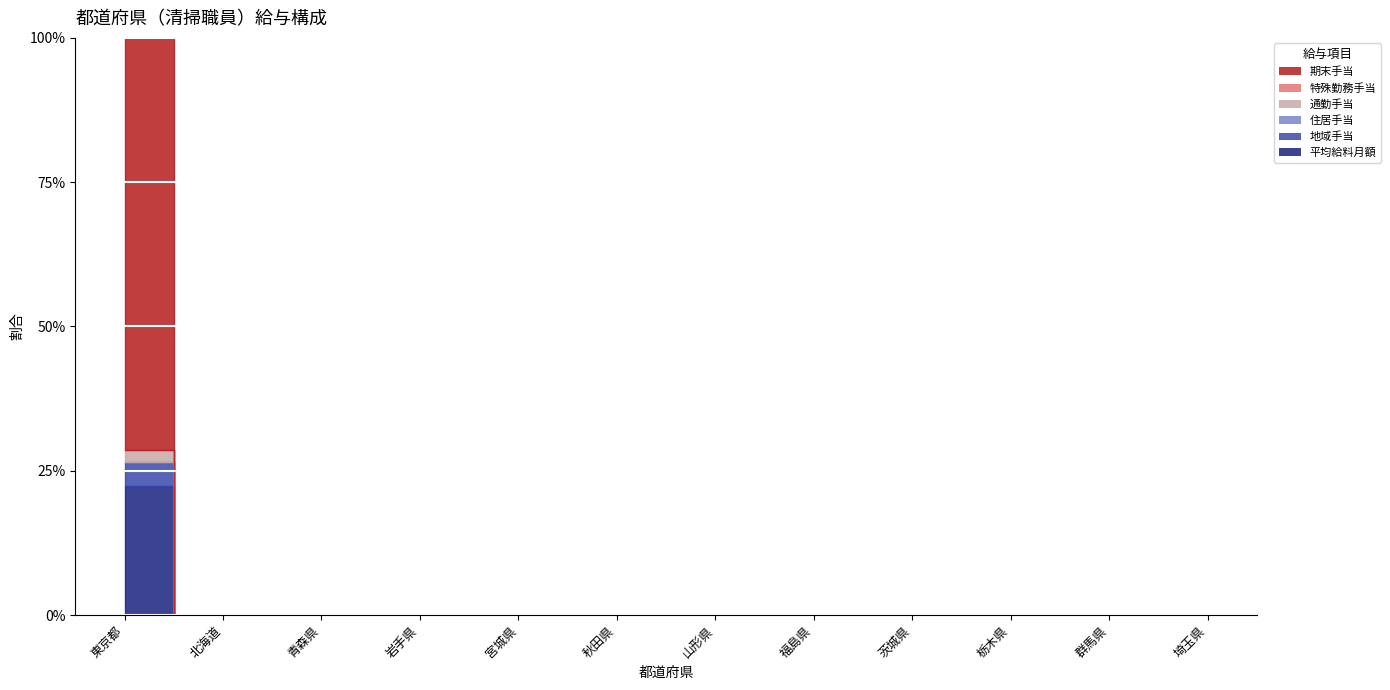

Rank the categories by 期末手当 value from lowest to highest.

北海道, 青森県, 岩手県, 宮城県, 秋田県, 山形県, 福島県, 茨城県, 栃木県, 群馬県, 埼玉県, 東京都